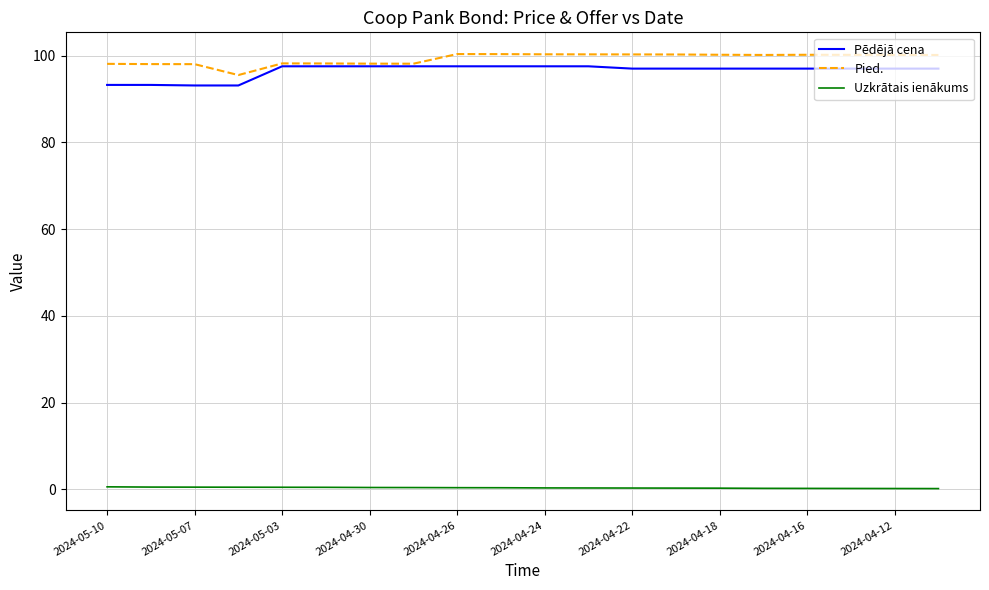

True or false: Pied. and Uzkrātais ienākums cross at least once.

False